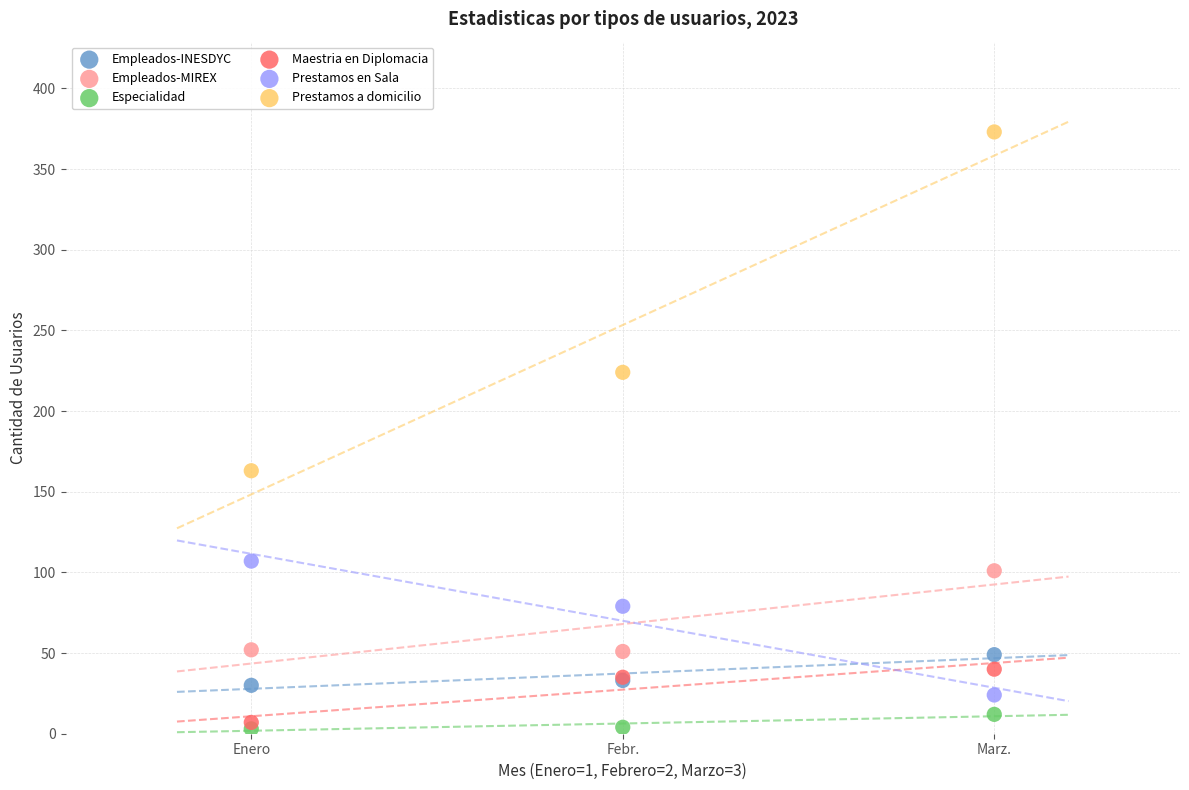

In the Prestamos a domicilio series, what Y value is closest to 268?

224